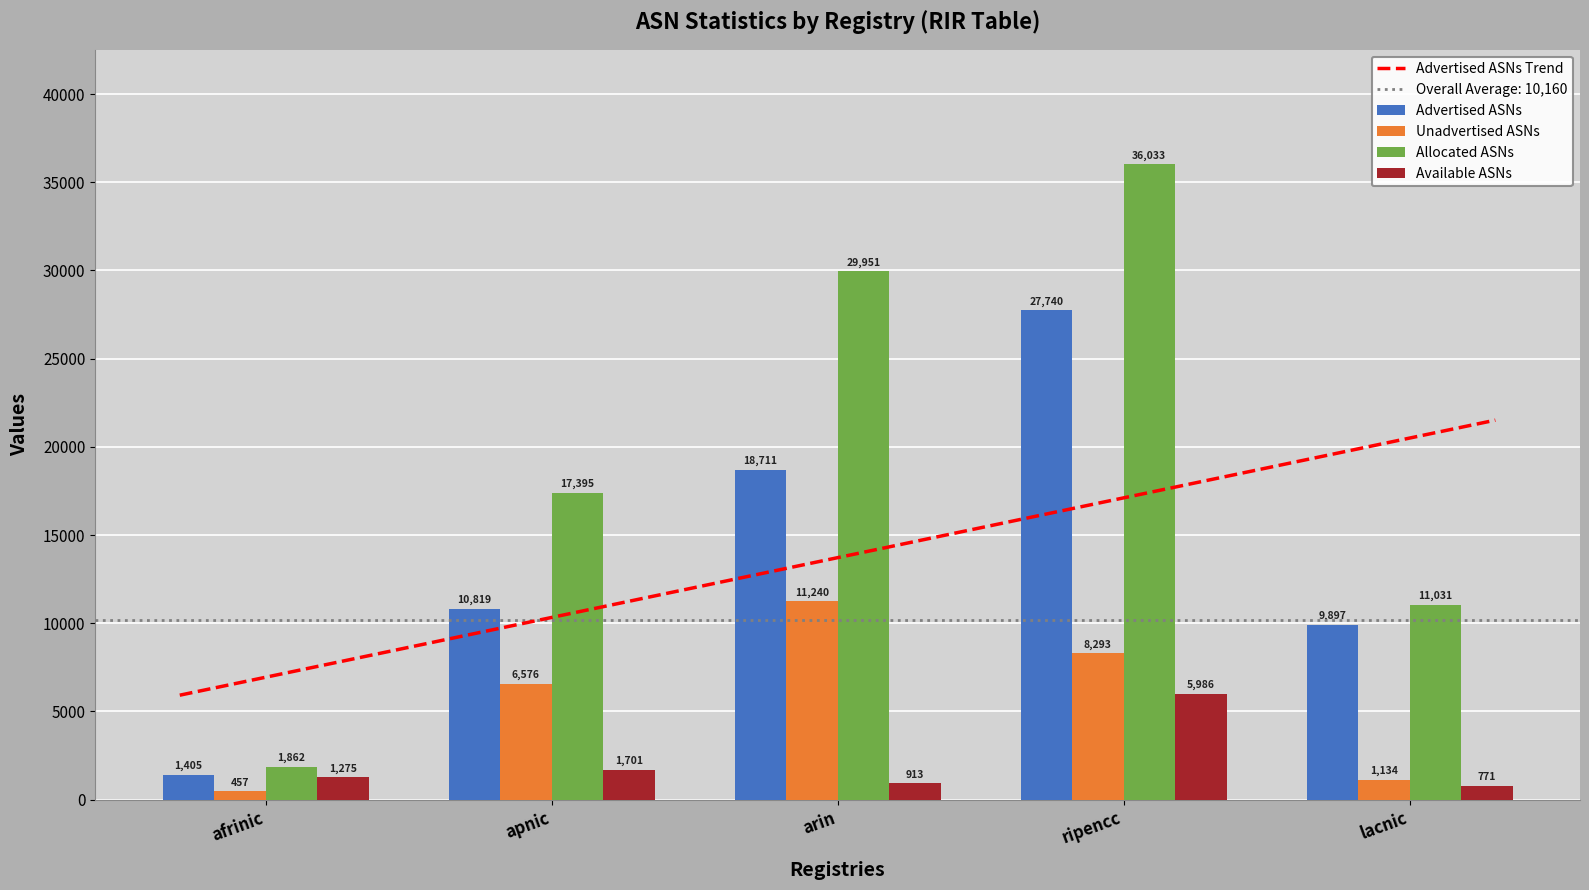

What is the maximum value shown in the chart?

36033